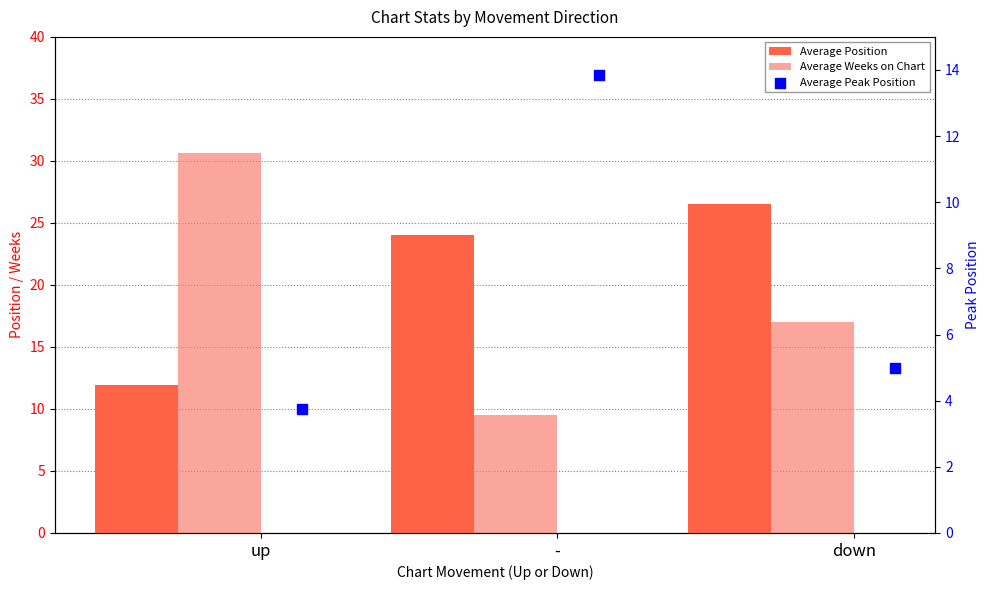

What is the total value across all series at up?

46.3